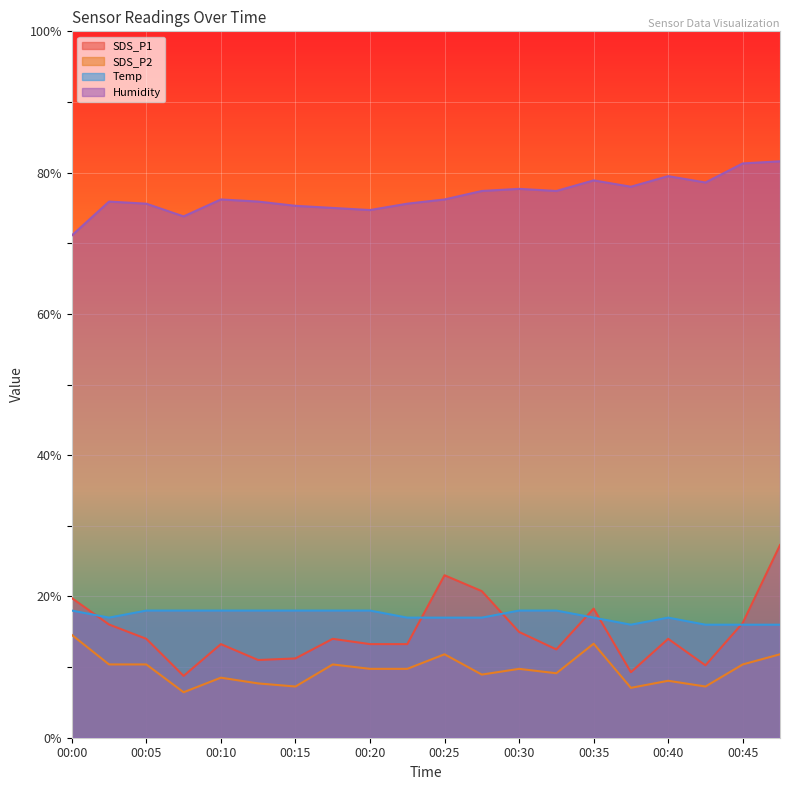

At which category does SDS_P2 reach its first local peak?

00:10